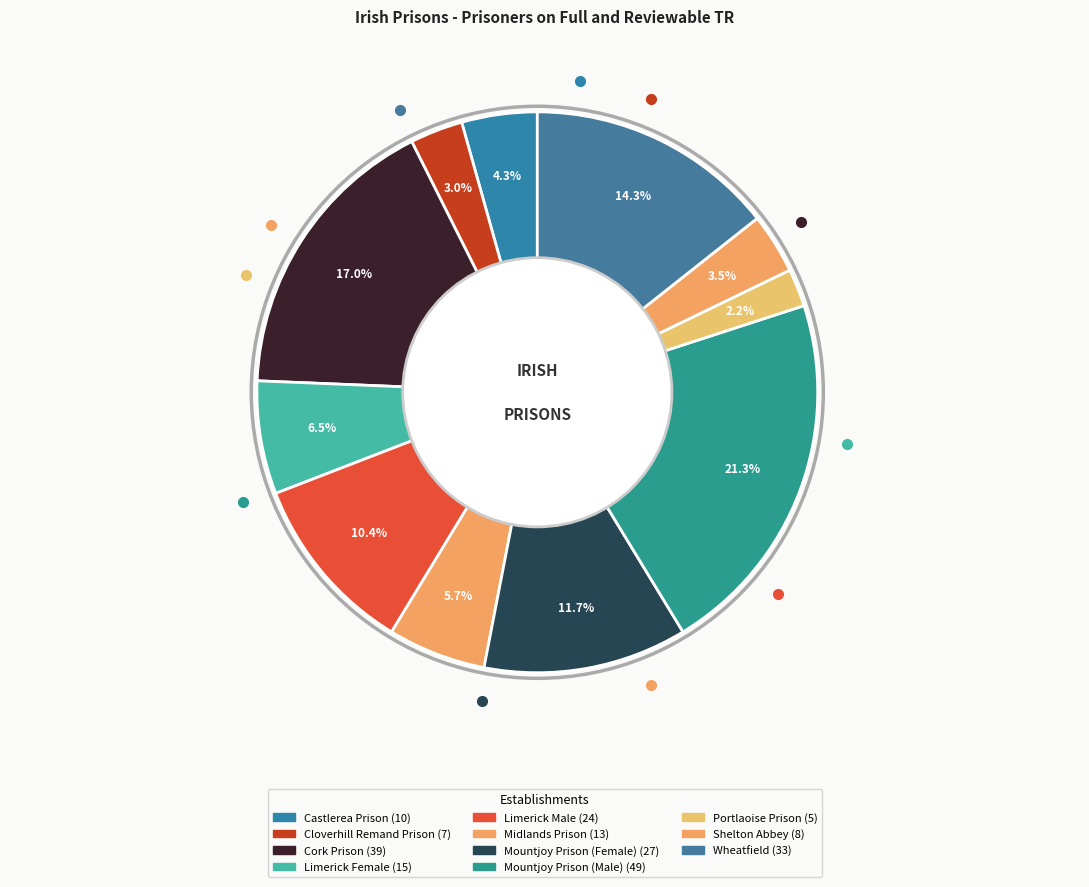

To the nearest percent, what percentage of the pie is Castlerea Prison?

4%